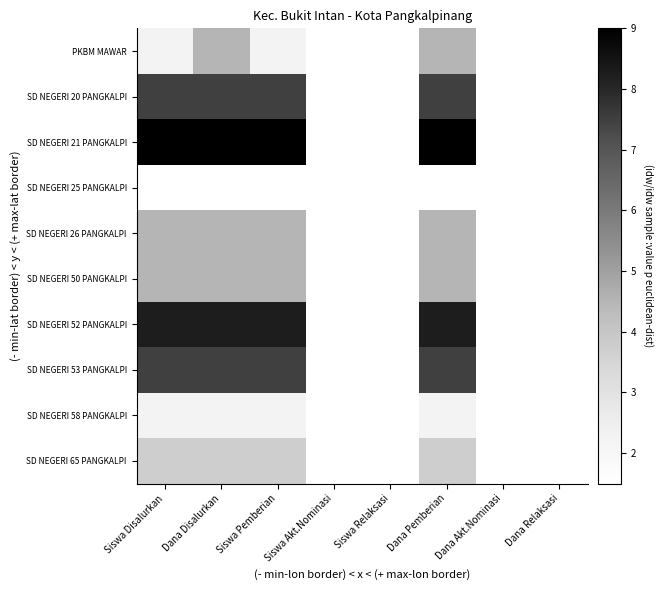

Reading left to right, what are all the values shown in this chart?

PKBM MAWAR: Siswa Disalurkan=2.2	Dana Disalurkan=4.5	Siswa Pemberian=2.2	Siswa Akt.Nominasi=1.5	Siswa Relaksasi=1.5	Dana Pemberian=4.5	Dana Akt.Nominasi=1.5	Dana Relaksasi=1.5
SD NEGERI 20 PANGKALPI: Siswa Disalurkan=7.5	Dana Disalurkan=7.5	Siswa Pemberian=7.5	Siswa Akt.Nominasi=1.5	Siswa Relaksasi=1.5	Dana Pemberian=7.5	Dana Akt.Nominasi=1.5	Dana Relaksasi=1.5
SD NEGERI 21 PANGKALPI: Siswa Disalurkan=9.0	Dana Disalurkan=9.0	Siswa Pemberian=9.0	Siswa Akt.Nominasi=1.5	Siswa Relaksasi=1.5	Dana Pemberian=9.0	Dana Akt.Nominasi=1.5	Dana Relaksasi=1.5
SD NEGERI 25 PANGKALPI: Siswa Disalurkan=1.5	Dana Disalurkan=1.5	Siswa Pemberian=1.5	Siswa Akt.Nominasi=1.5	Siswa Relaksasi=1.5	Dana Pemberian=1.5	Dana Akt.Nominasi=1.5	Dana Relaksasi=1.5
SD NEGERI 26 PANGKALPI: Siswa Disalurkan=4.5	Dana Disalurkan=4.5	Siswa Pemberian=4.5	Siswa Akt.Nominasi=1.5	Siswa Relaksasi=1.5	Dana Pemberian=4.5	Dana Akt.Nominasi=1.5	Dana Relaksasi=1.5
SD NEGERI 50 PANGKALPI: Siswa Disalurkan=4.5	Dana Disalurkan=4.5	Siswa Pemberian=4.5	Siswa Akt.Nominasi=1.5	Siswa Relaksasi=1.5	Dana Pemberian=4.5	Dana Akt.Nominasi=1.5	Dana Relaksasi=1.5
SD NEGERI 52 PANGKALPI: Siswa Disalurkan=8.2	Dana Disalurkan=8.2	Siswa Pemberian=8.2	Siswa Akt.Nominasi=1.5	Siswa Relaksasi=1.5	Dana Pemberian=8.2	Dana Akt.Nominasi=1.5	Dana Relaksasi=1.5
SD NEGERI 53 PANGKALPI: Siswa Disalurkan=7.5	Dana Disalurkan=7.5	Siswa Pemberian=7.5	Siswa Akt.Nominasi=1.5	Siswa Relaksasi=1.5	Dana Pemberian=7.5	Dana Akt.Nominasi=1.5	Dana Relaksasi=1.5
SD NEGERI 58 PANGKALPI: Siswa Disalurkan=2.2	Dana Disalurkan=2.2	Siswa Pemberian=2.2	Siswa Akt.Nominasi=1.5	Siswa Relaksasi=1.5	Dana Pemberian=2.2	Dana Akt.Nominasi=1.5	Dana Relaksasi=1.5
SD NEGERI 65 PANGKALPI: Siswa Disalurkan=3.8	Dana Disalurkan=3.8	Siswa Pemberian=3.8	Siswa Akt.Nominasi=1.5	Siswa Relaksasi=1.5	Dana Pemberian=3.8	Dana Akt.Nominasi=1.5	Dana Relaksasi=1.5